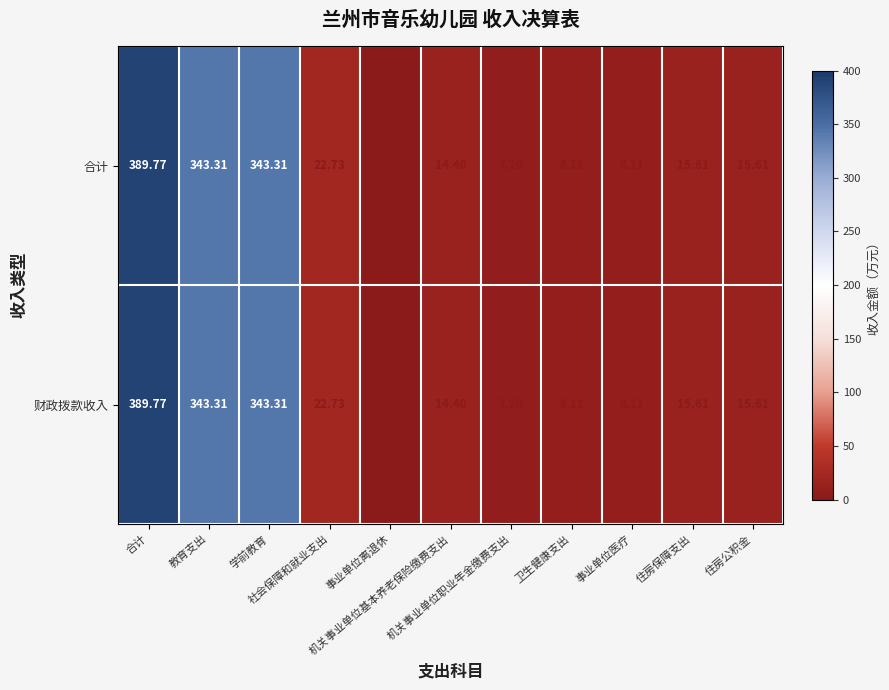

How many values in the 财政拨款收入 series exceed 15?

6